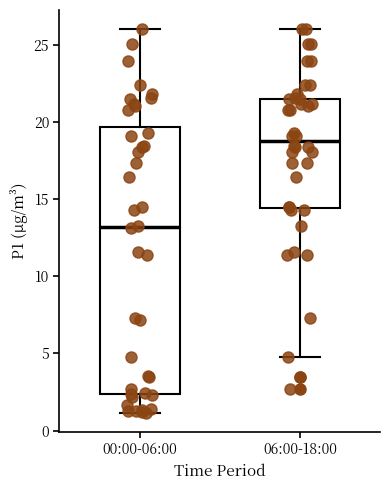

Reading left to right, read every box against the y-axis: the position of its median line, the range the box covers, and the ends of its whiskers. The values are not printed on the chart, so give them approximately, as read against the axis.

00:00-06:00: median 13.0, box 2.5 to 19.5, whiskers 1.0 to 26.0
06:00-18:00: median 18.5, box 14.5 to 21.5, whiskers 5.0 to 26.0